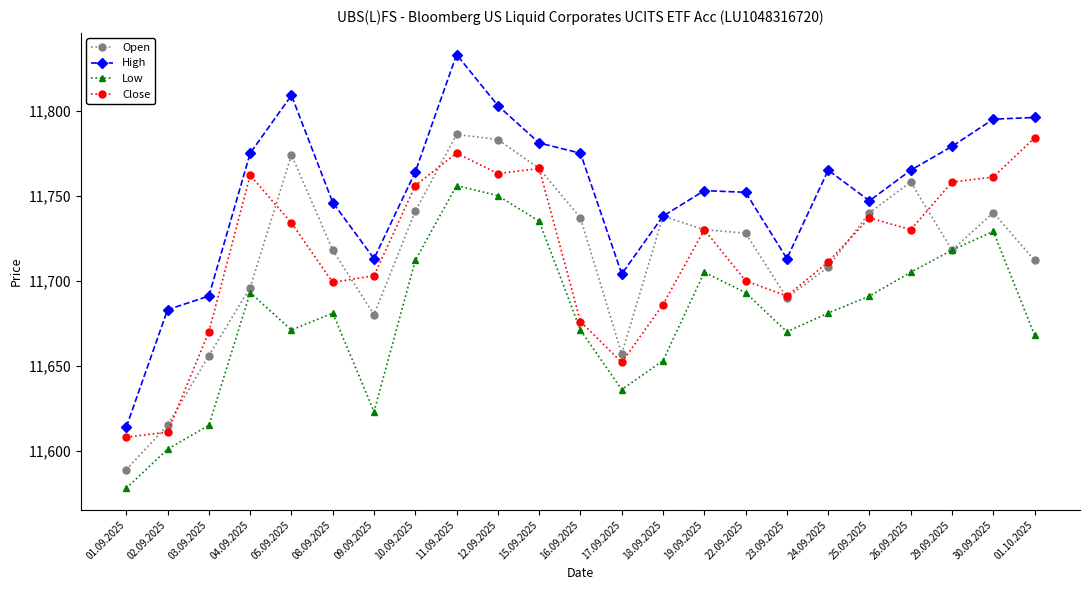

True or false: Low and High intersect in this chart.

False